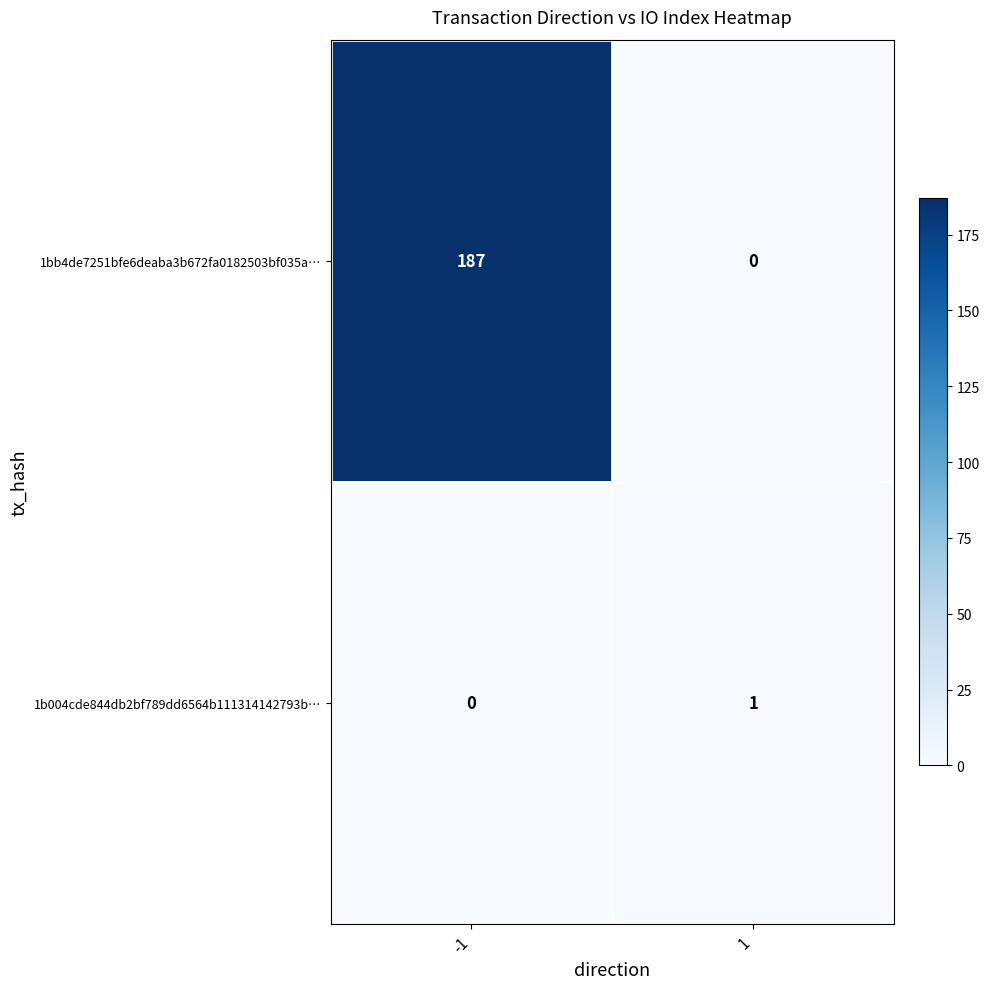

What is the total value across all series at -1?

187